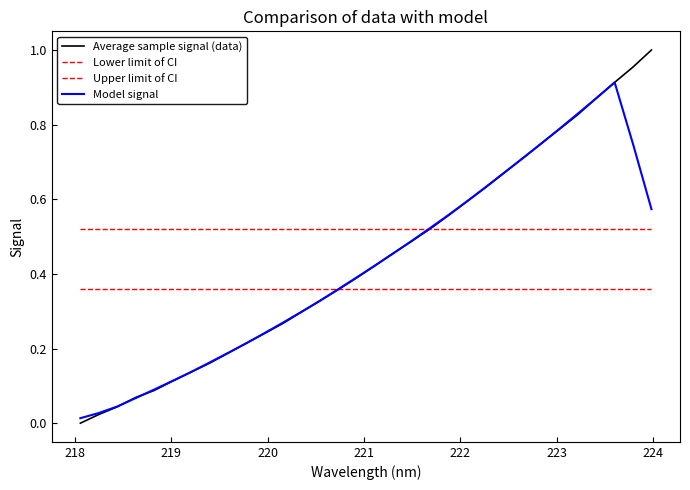

How many intersections are there between Model signal and Lower limit of CI?

1